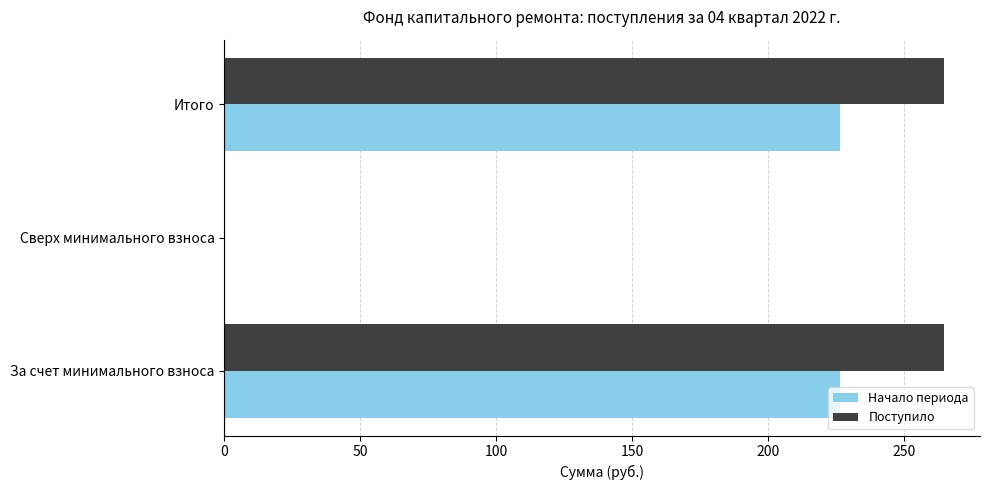

Between Сверх минимального взноса and Итого, which series saw the biggest shift?

Поступило